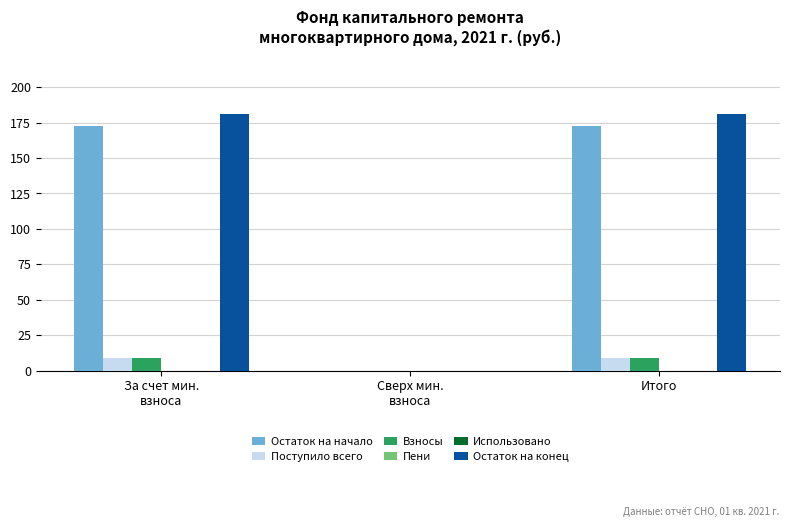

Which series changed the most between За счет мин.
взноса and Сверх мин.
взноса?

Остаток на конец